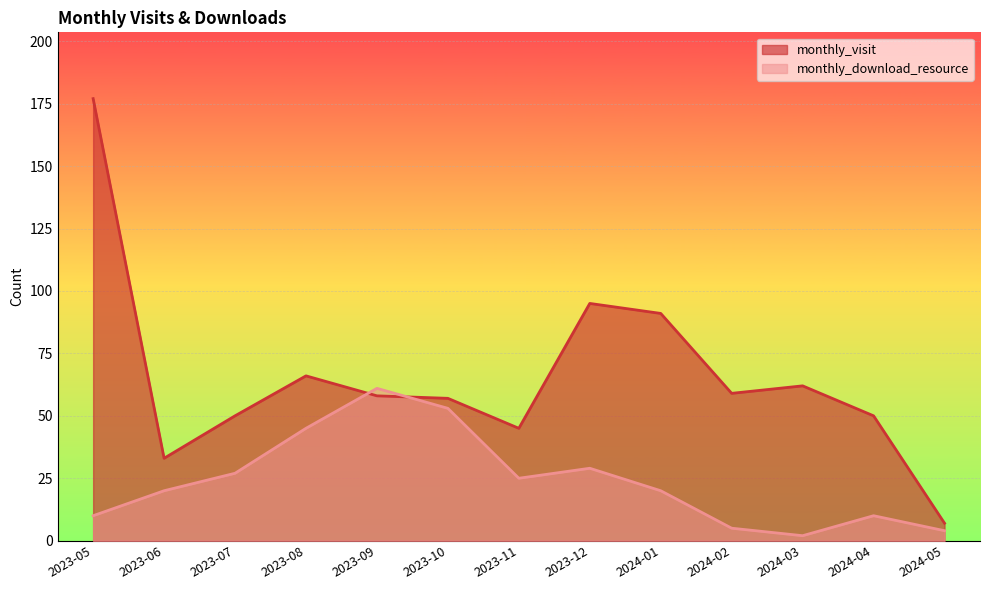

How many lines are shown in the chart?

2